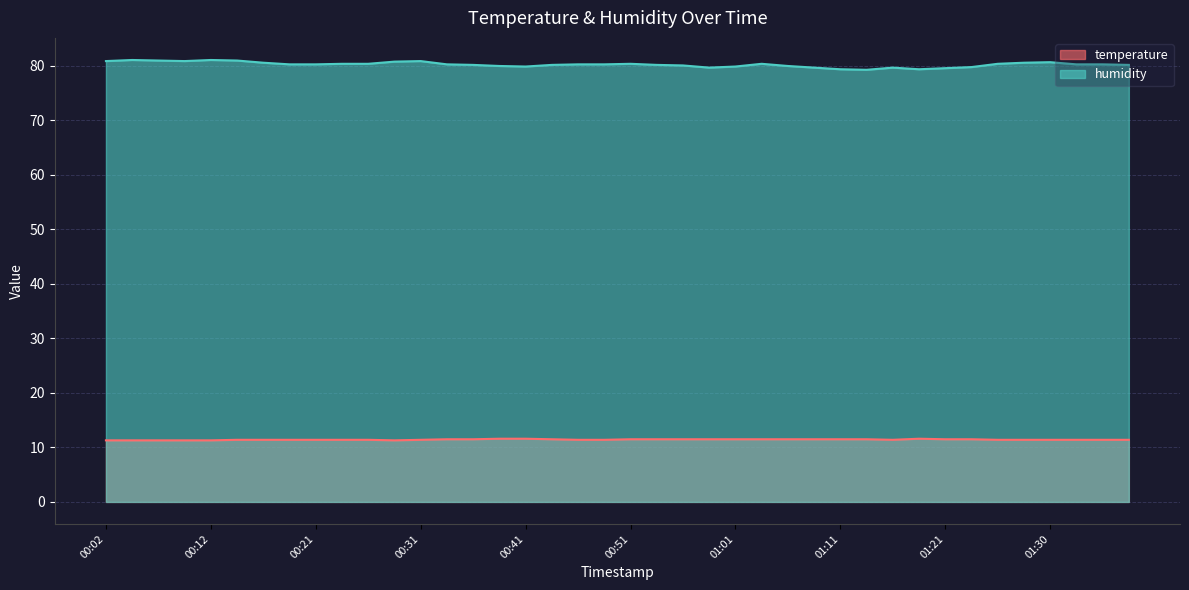

List the series in order of their peak value, highest first.

humidity, temperature